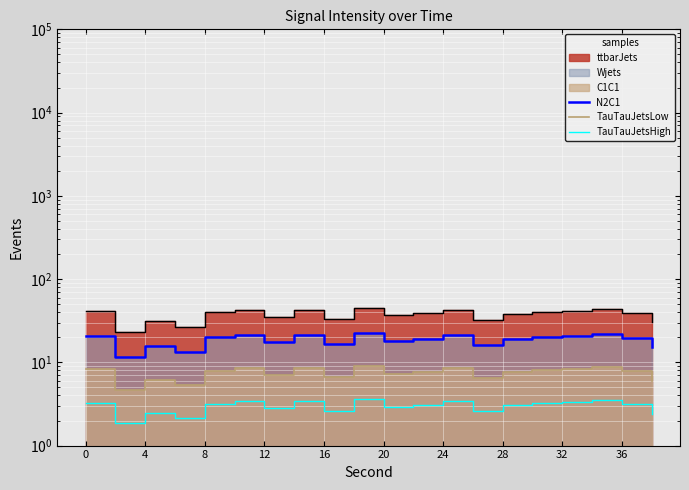

Between 4 and 16, which series saw the biggest shift?

N2C1